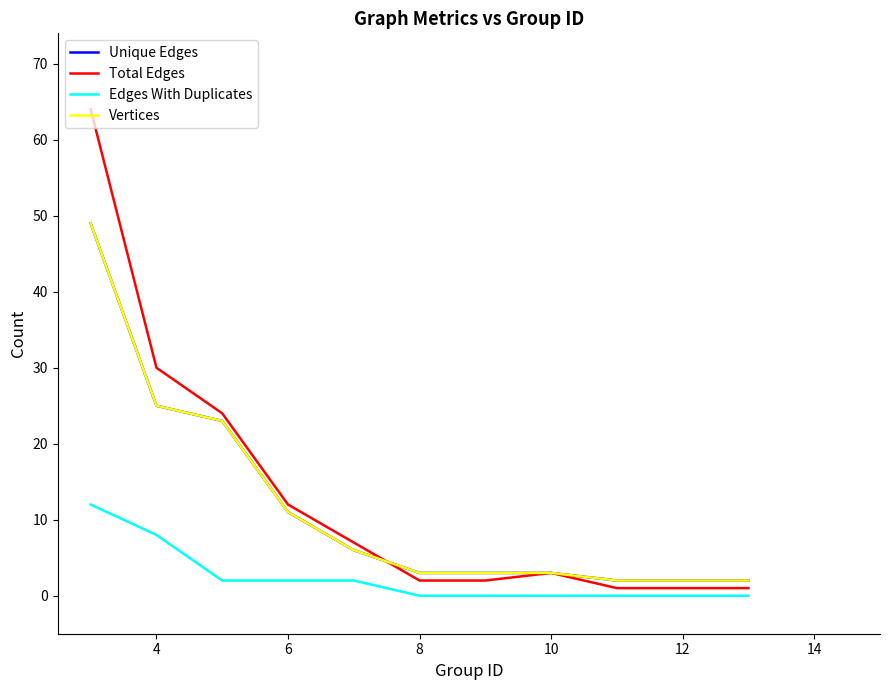

Does the chart have visible grid lines?

No